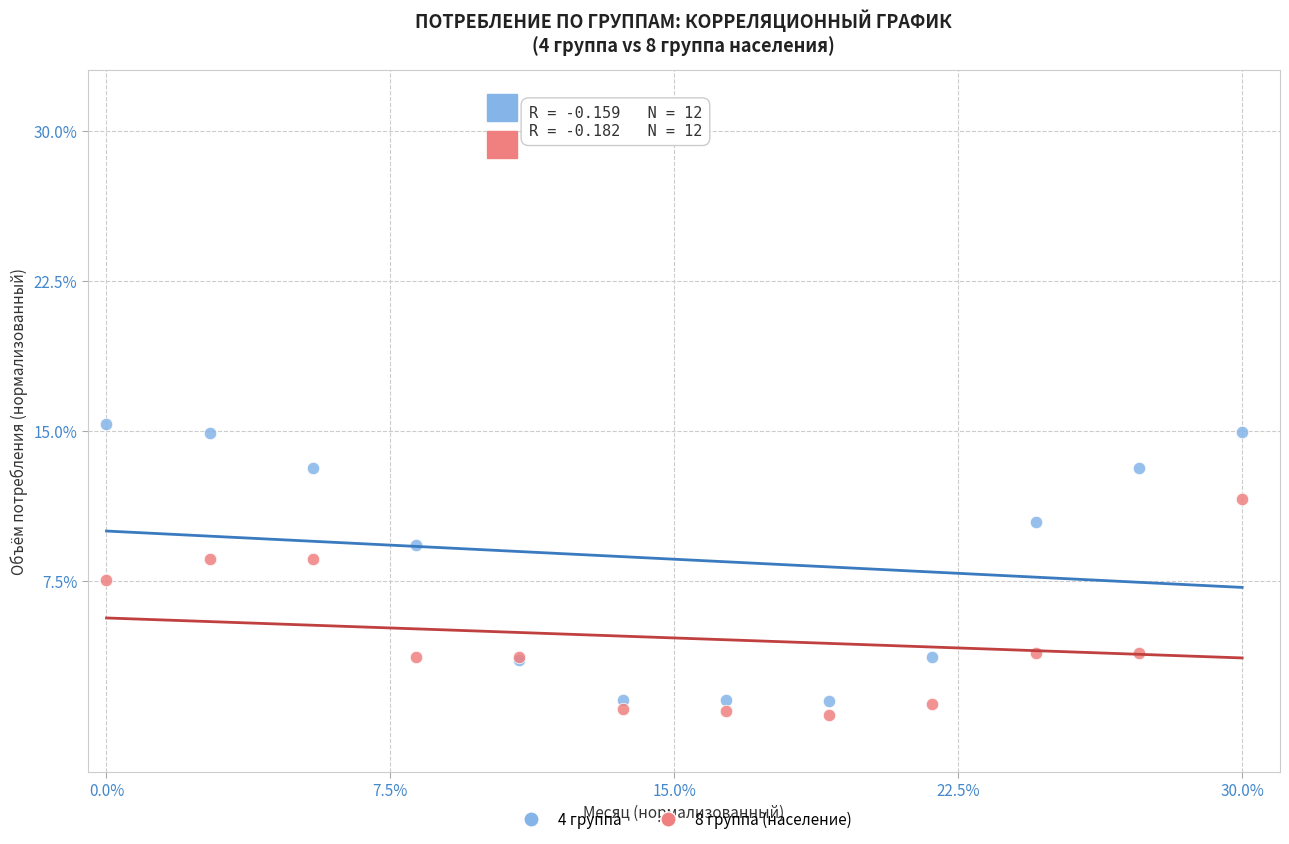

Which series contains the highest Y value?

4 группа